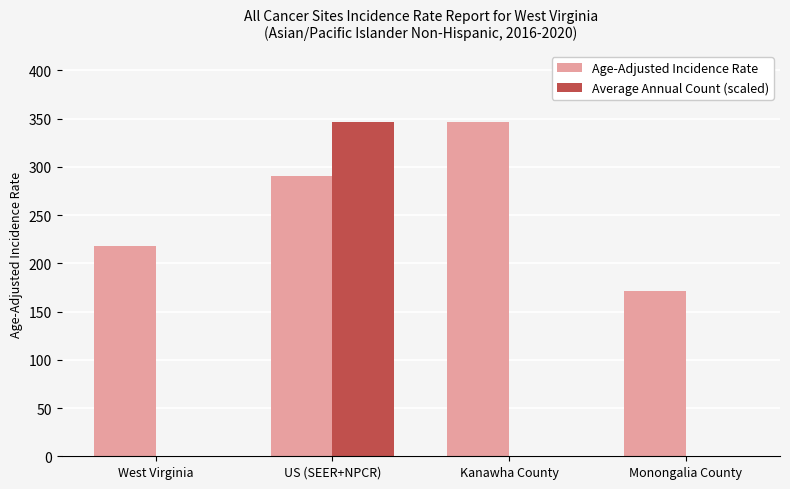

At which label does Age-Adjusted Incidence Rate first exceed 290?

US (SEER+NPCR)